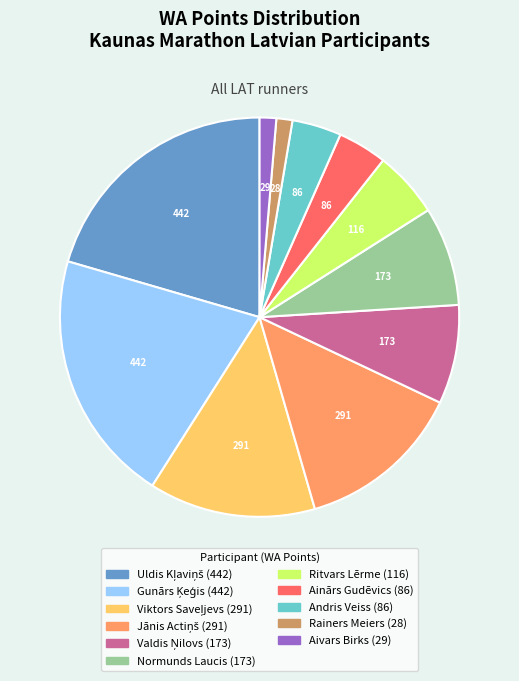

Is there any slice that represents more than half of the pie?

No